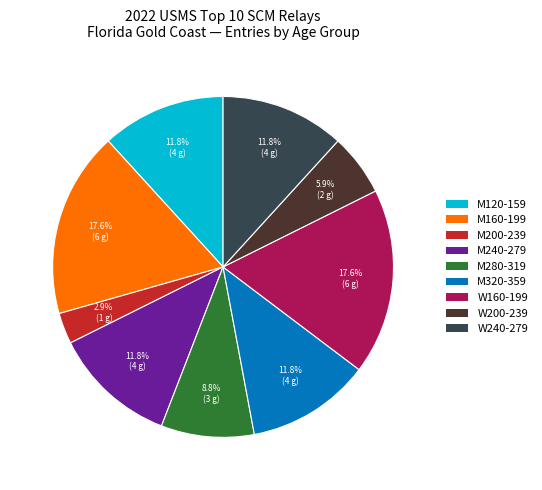

To the nearest percent, what percentage of the pie is W160-199?

18%